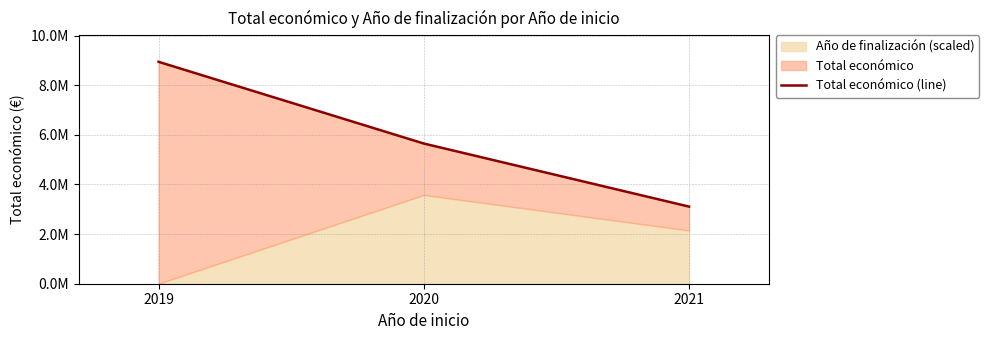

What is the sum of the values at 2020 and 2021?

8759332